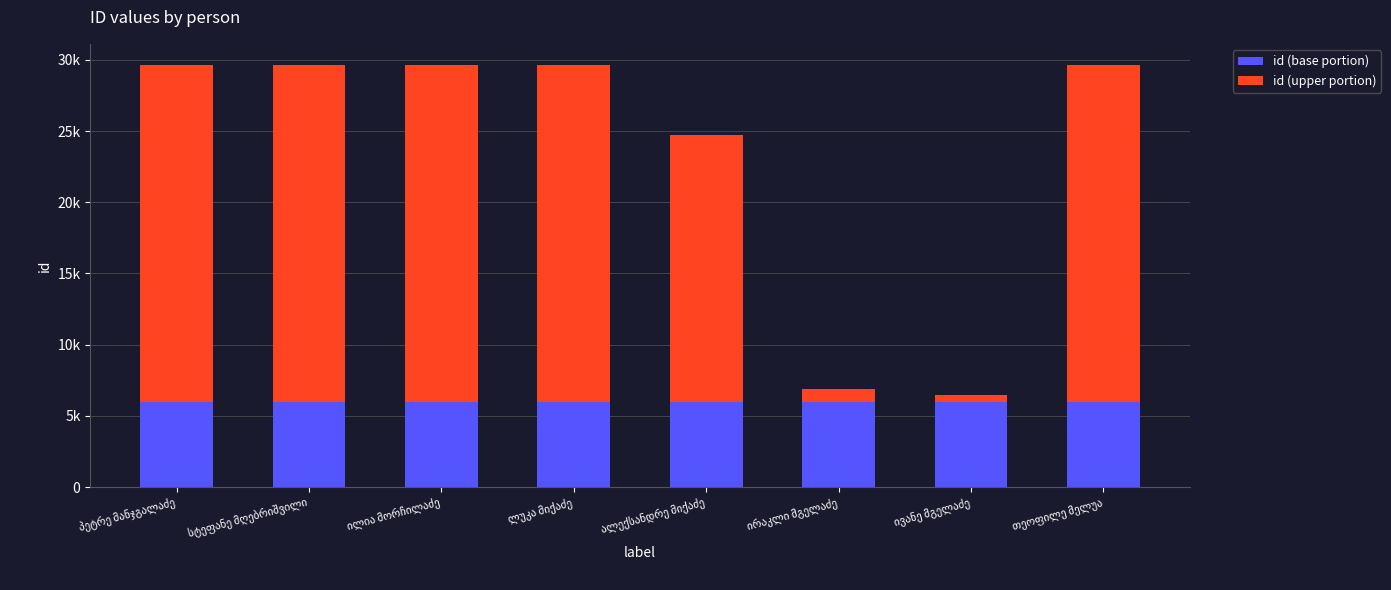

Does the chart contain stacked bars?

Yes